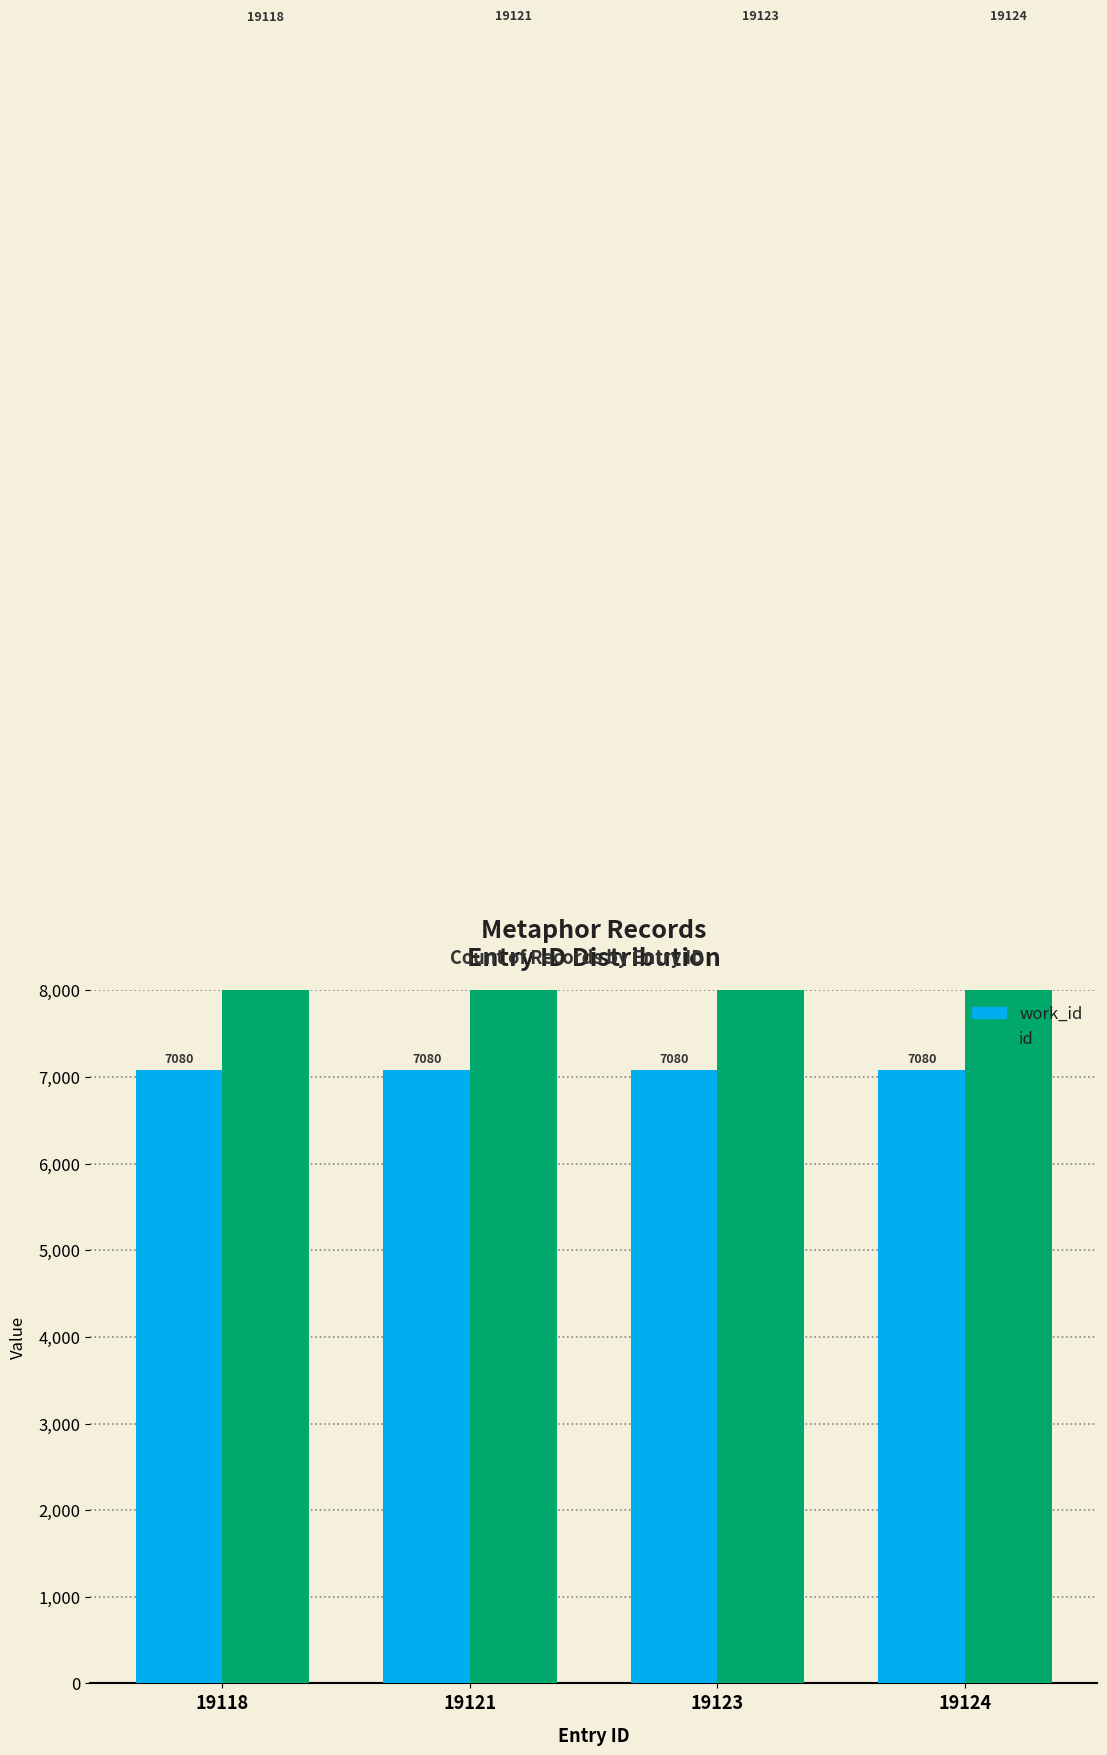

At which label does work_id reach its minimum?

19118